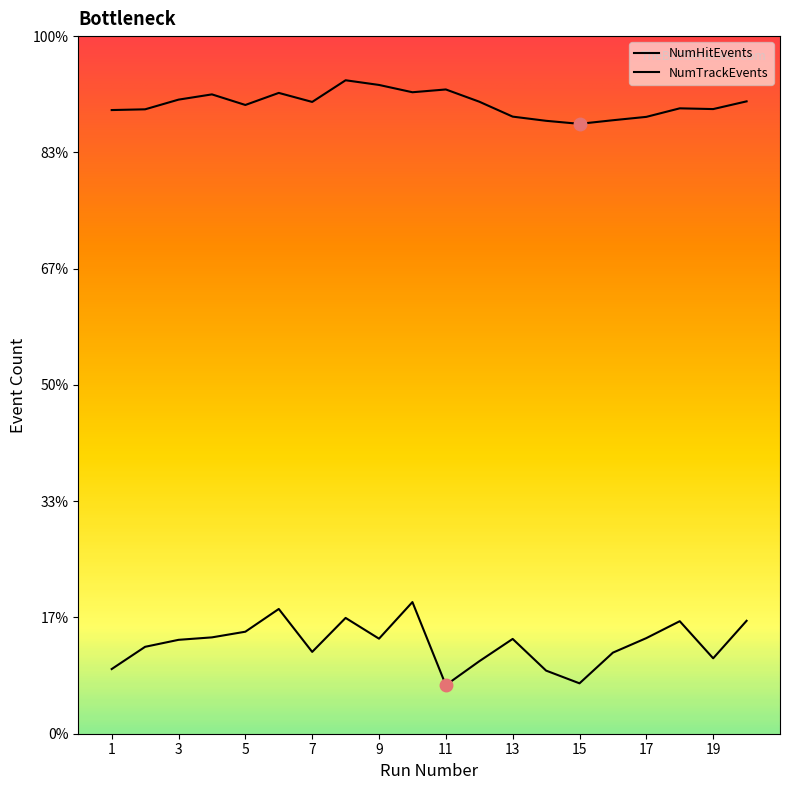

How many interior local peaks does the NumHitEvents series have?

5